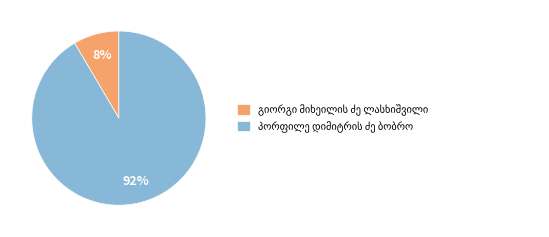

Is there a majority slice in this chart?

Yes